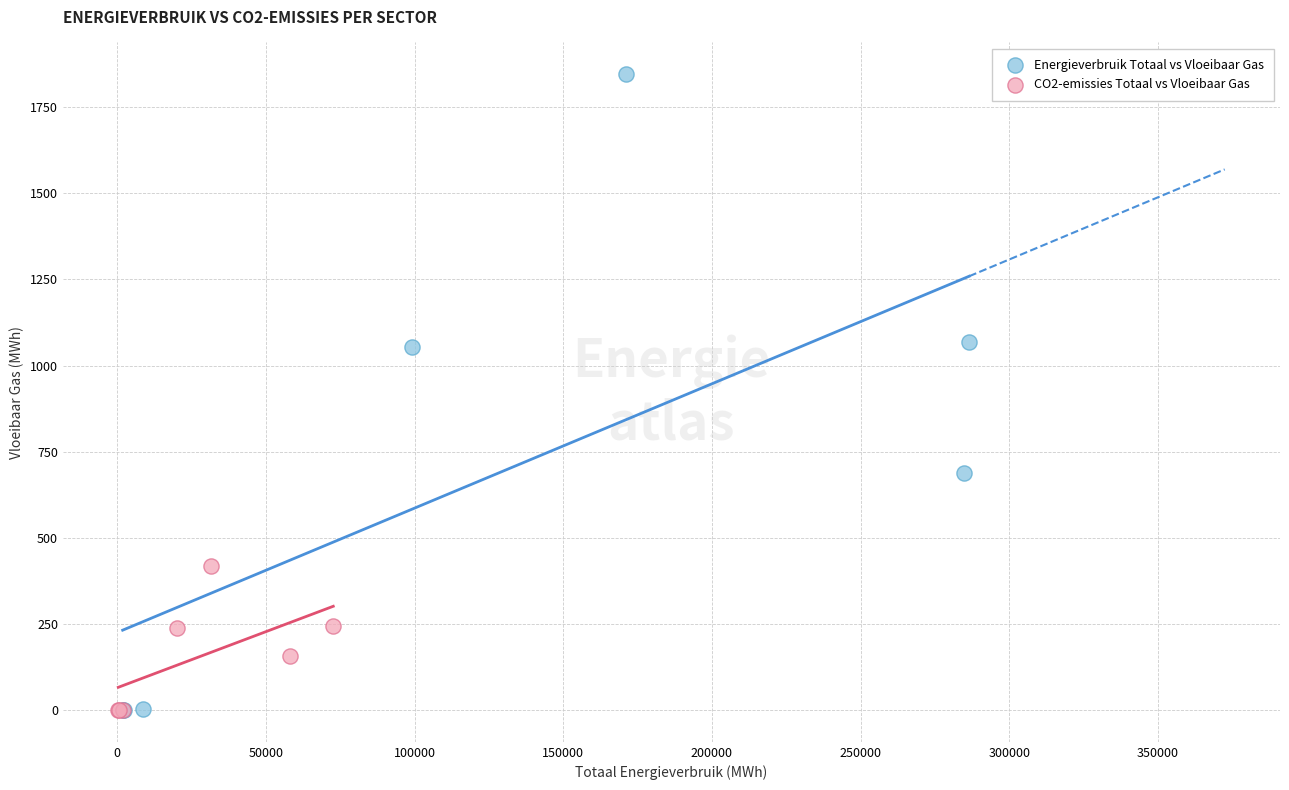

Which series has the widest spread of Y values?

Energieverbruik Totaal vs Vloeibaar Gas